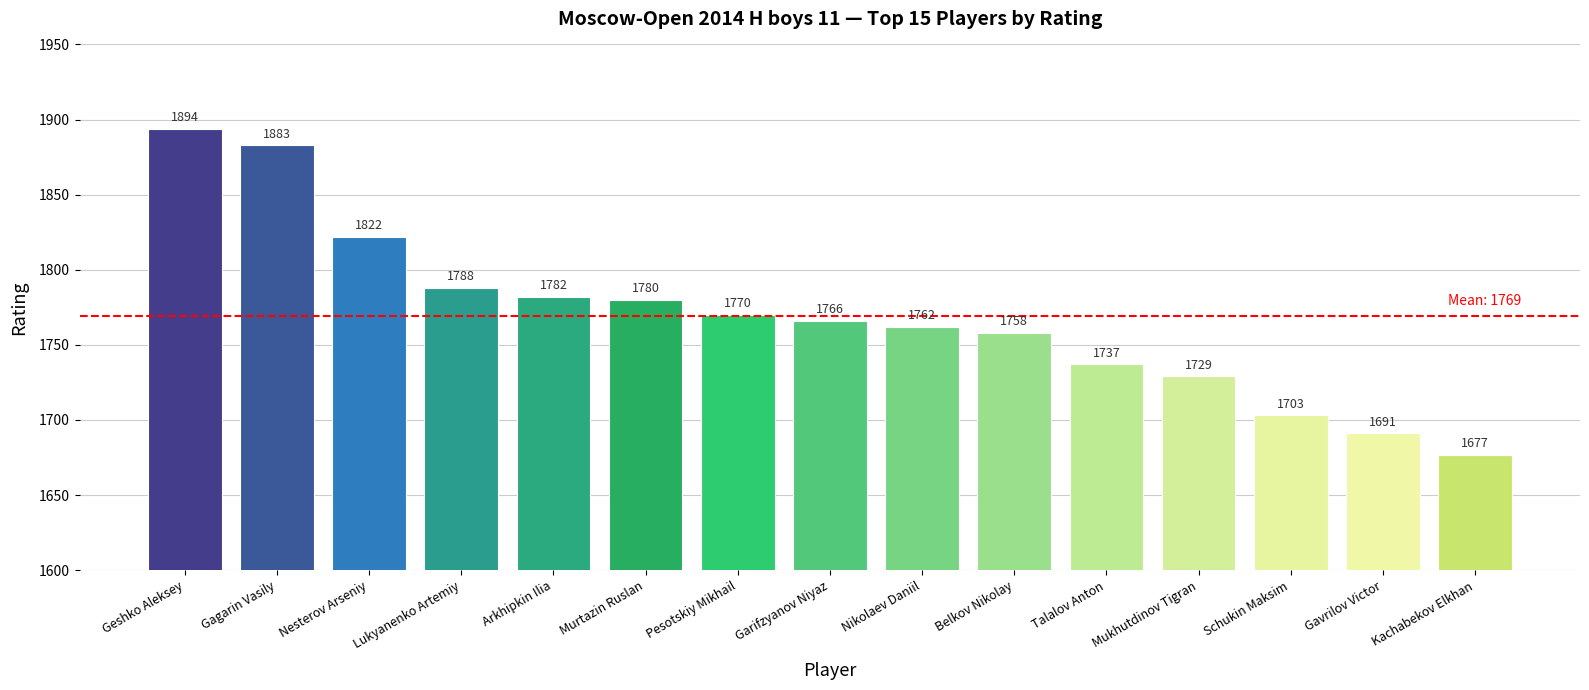

Between Nikolaev Daniil and Kachabekov Elkhan, which is larger?

Nikolaev Daniil